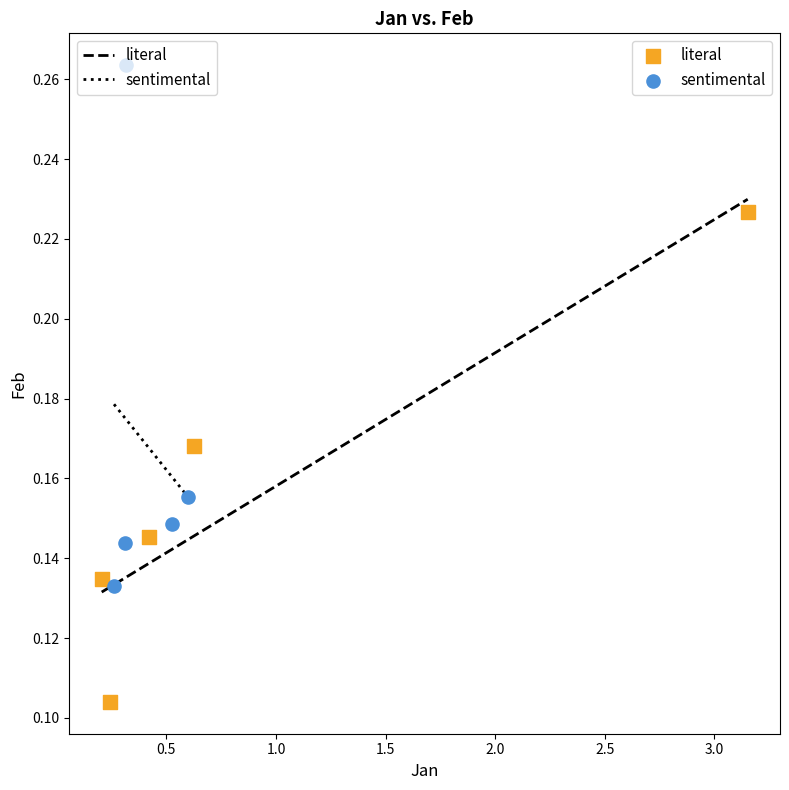

Which series contains the highest Y value?

sentimental